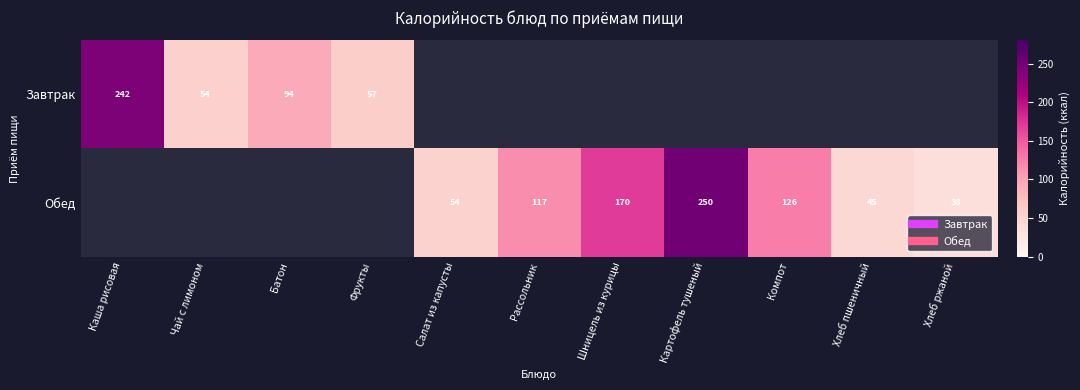

What is the total value across all series at Чай с лимоном?

53.7